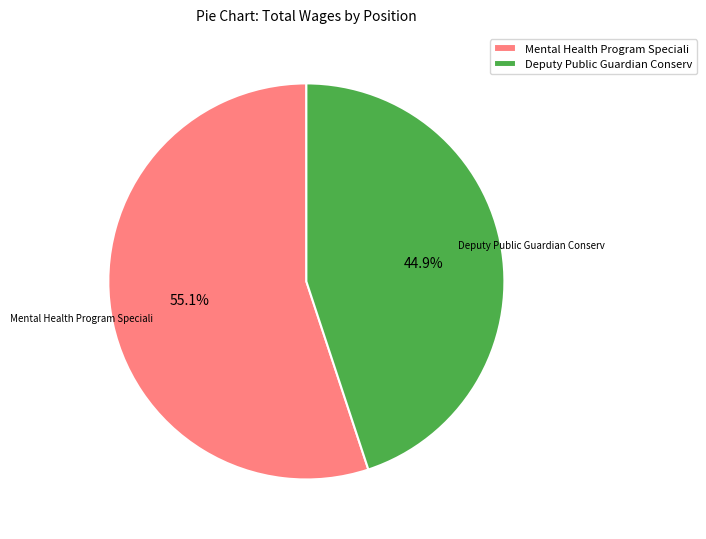

Combined, what portion of the pie is Mental Health Program Speciali and Deputy Public Guardian Conserv?

100.0%